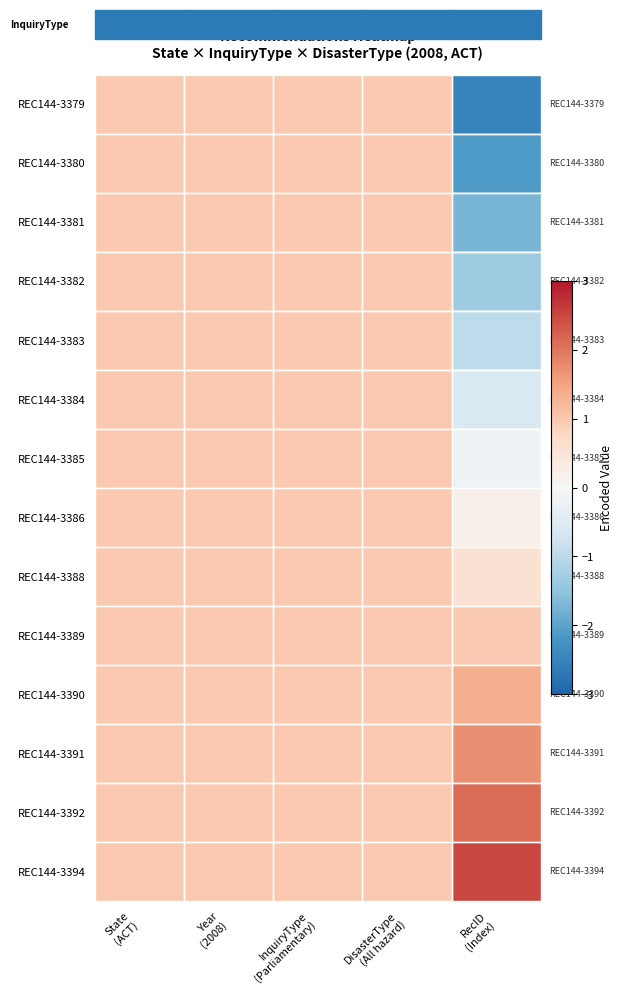

What is the total value across all series at State
(ACT)?

14.0